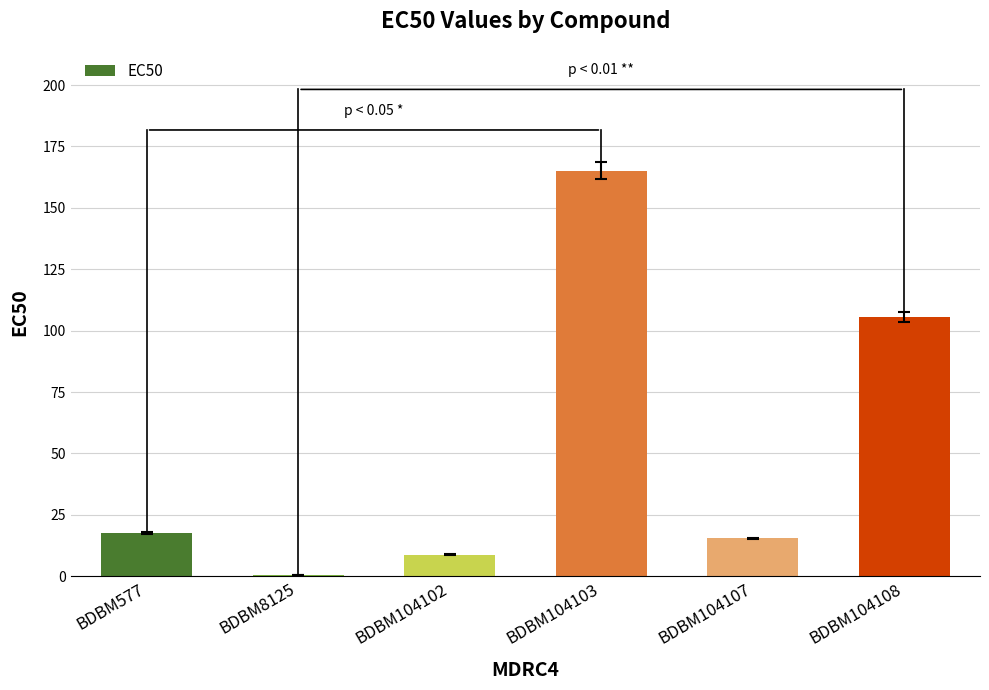

At which category does the chart reach its peak across all series?

BDBM104103